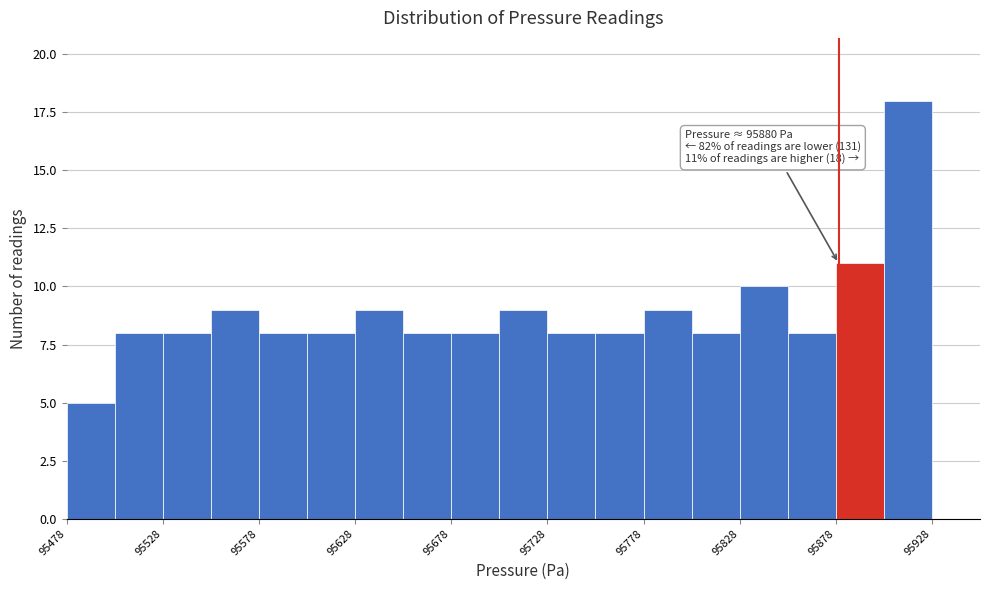

Which range on the x-axis has the tallest bar?

95903.5 to 95928.5